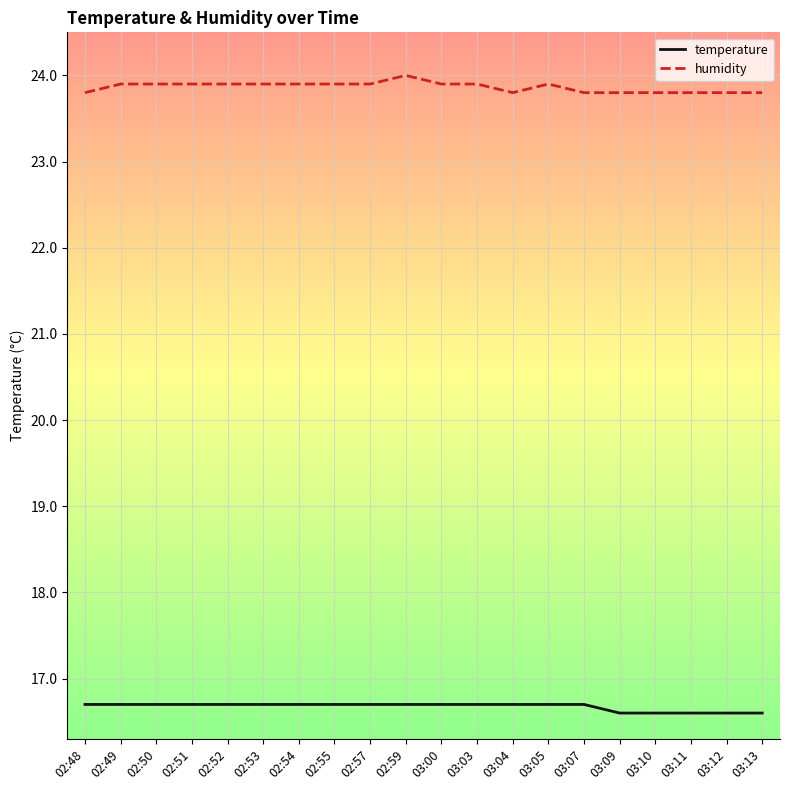

Which series has the widest spread of values?

humidity